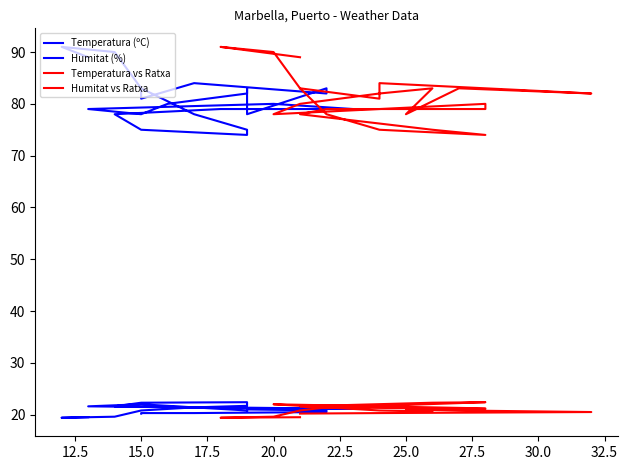

The Temperatura (ºC) series shows 35.9 at 30.0. True or false?

False